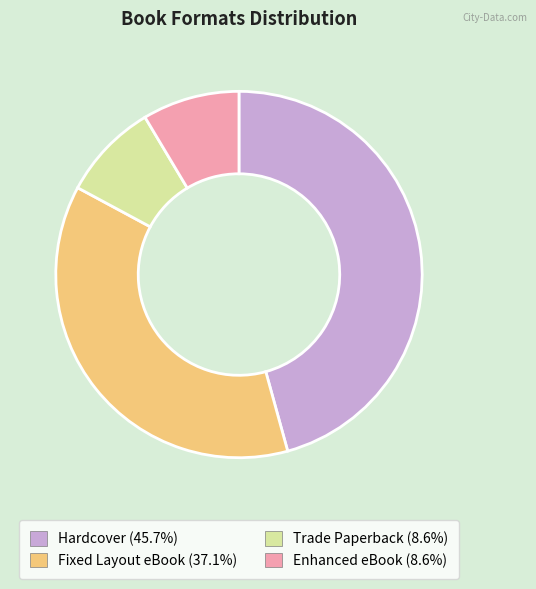

Count the number of slices in the pie.

4